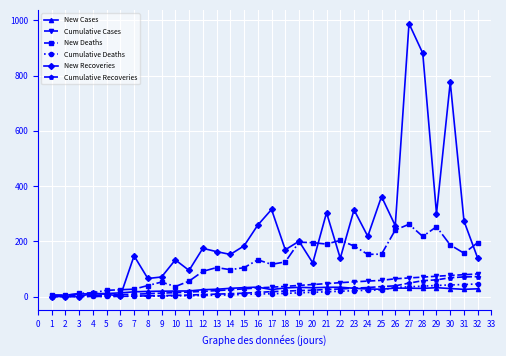

Which series has the largest range (max minus min)?

New Recoveries